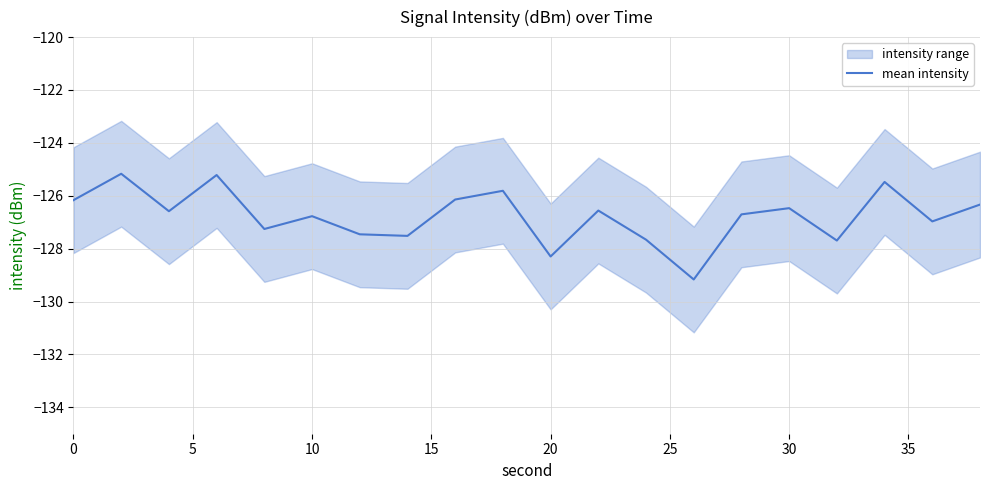

True or false: the data shows -218.2 at 0.

False